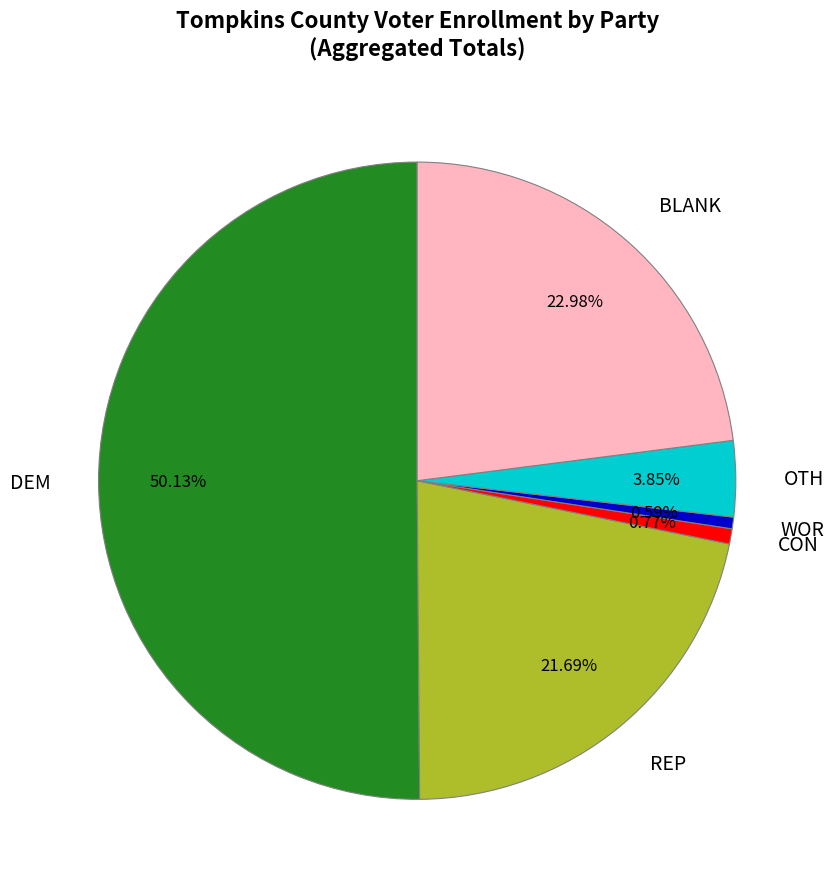

What is the ratio of the value at REP to the value at OTH?

5.6